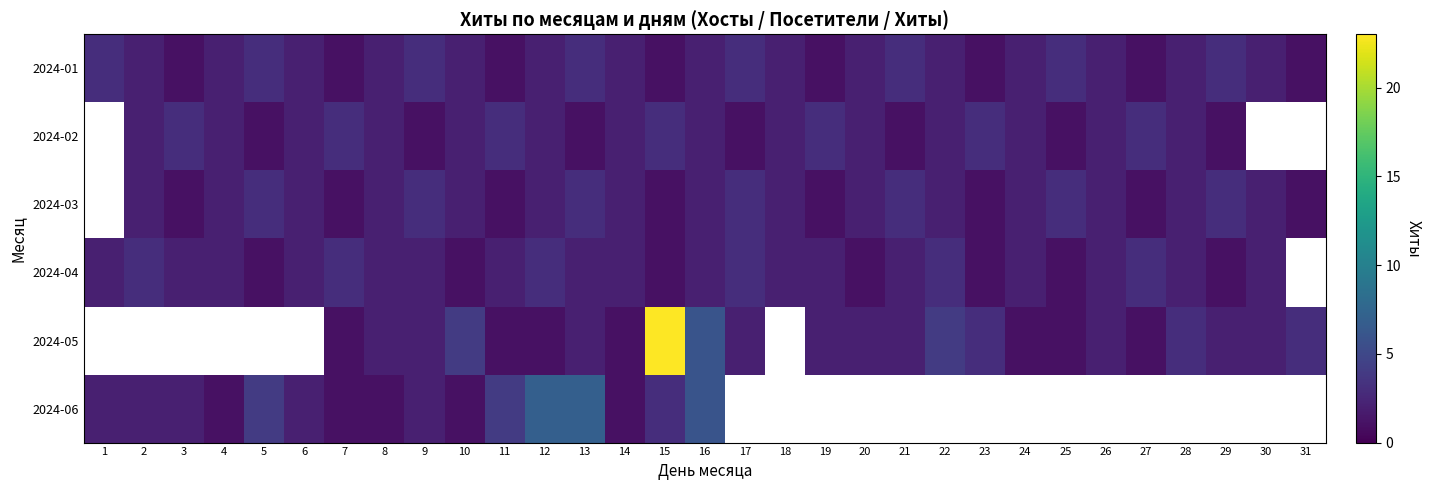

What is the maximum value shown in the chart?

23.0